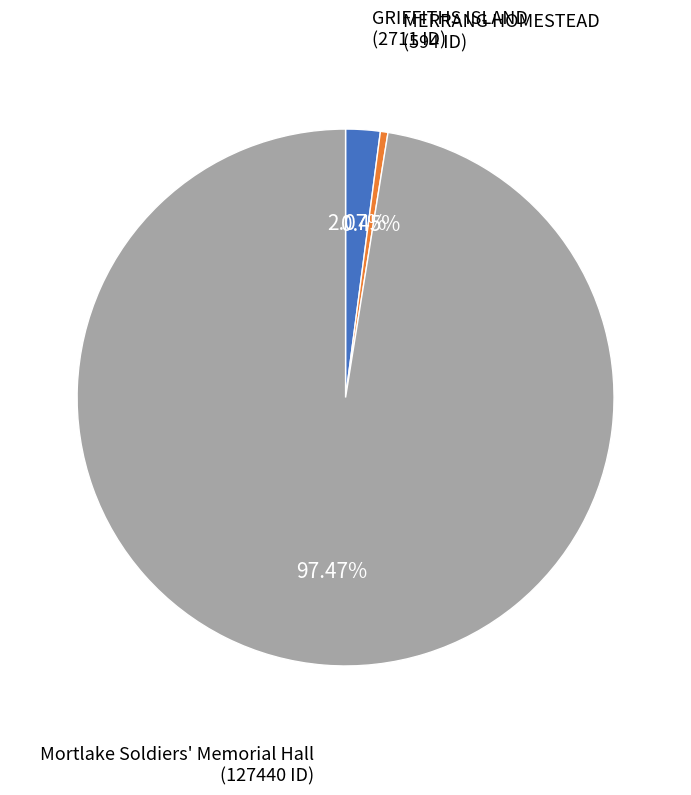

Does any single category account for the majority?

Yes